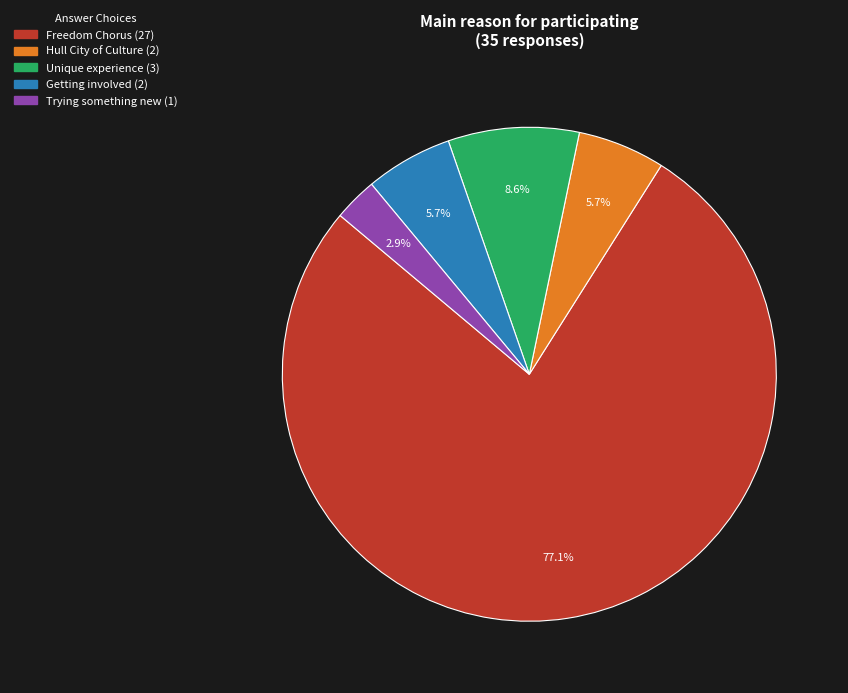

True or false: Freedom Chorus accounts for 77% of the total.

True